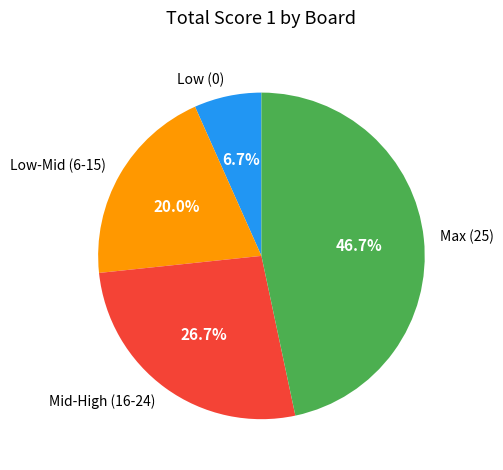

How many slices are in this pie chart?

4